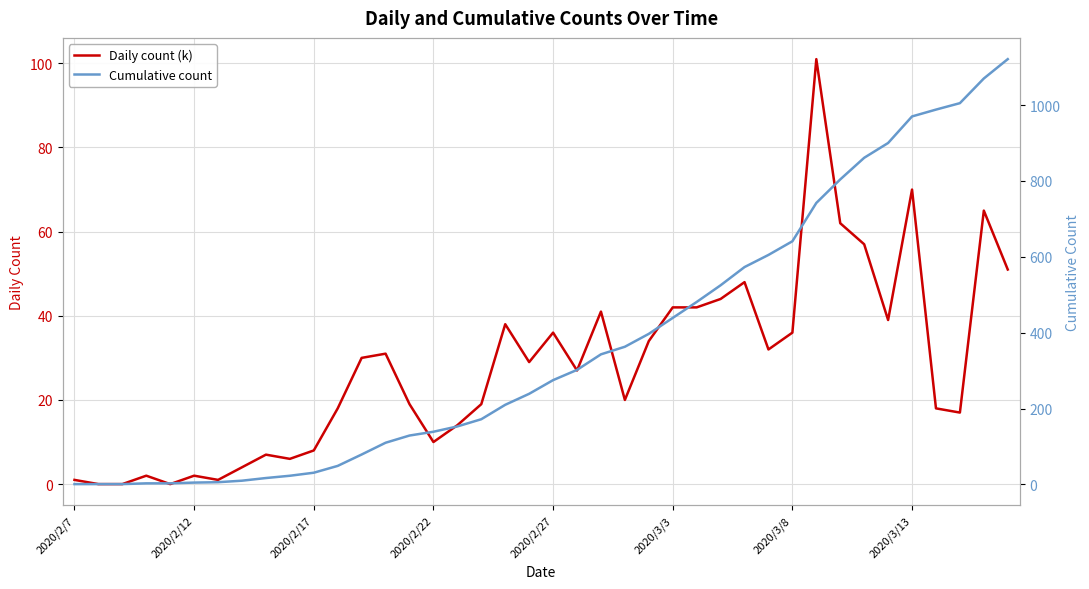

Between 16 and 24, which series saw the biggest shift?

Cumulative count